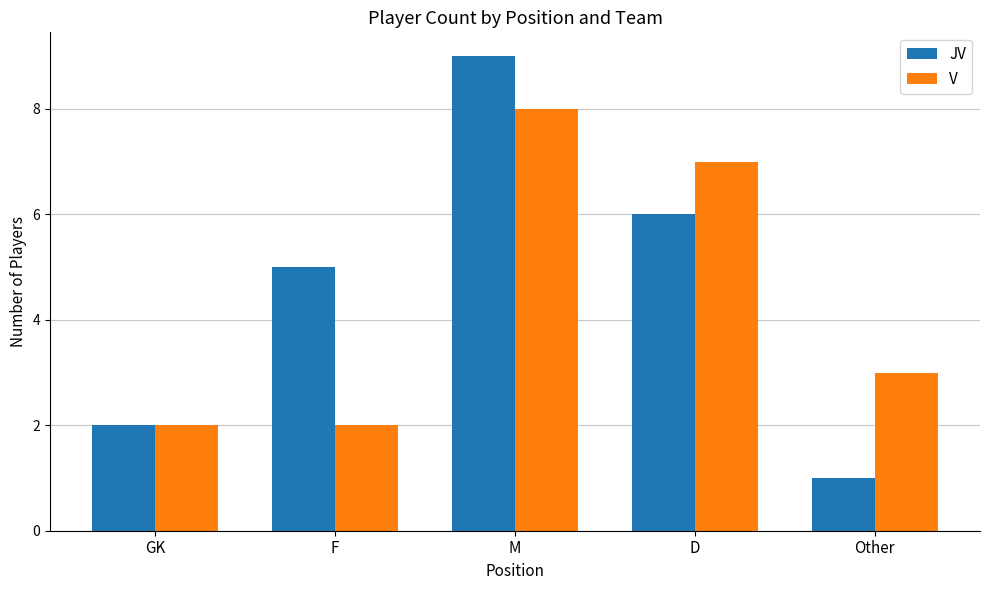

How many series are shown in this chart?

2